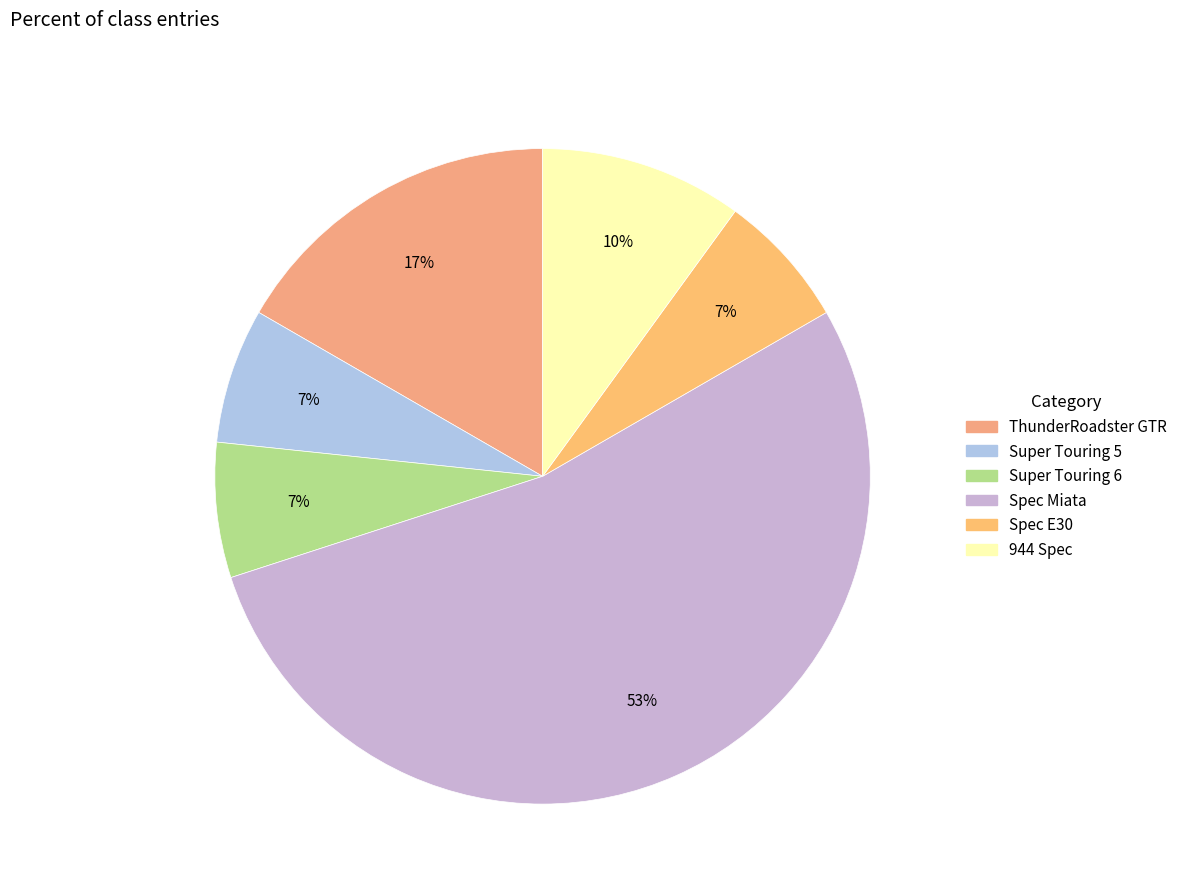

Which slice is the smallest?

Super Touring 5